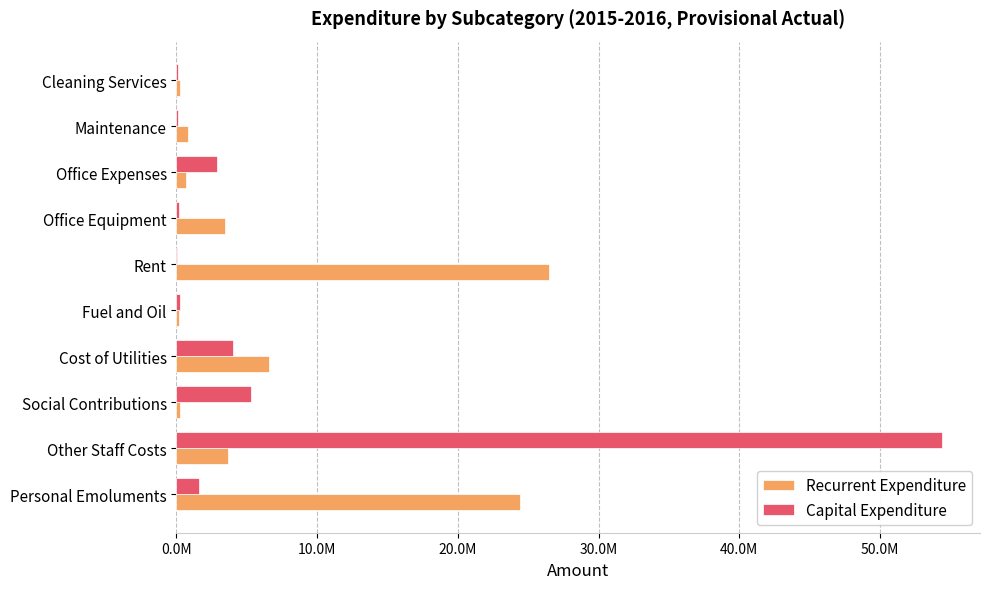

What are all the series names shown in the legend?

Recurrent Expenditure, Capital Expenditure